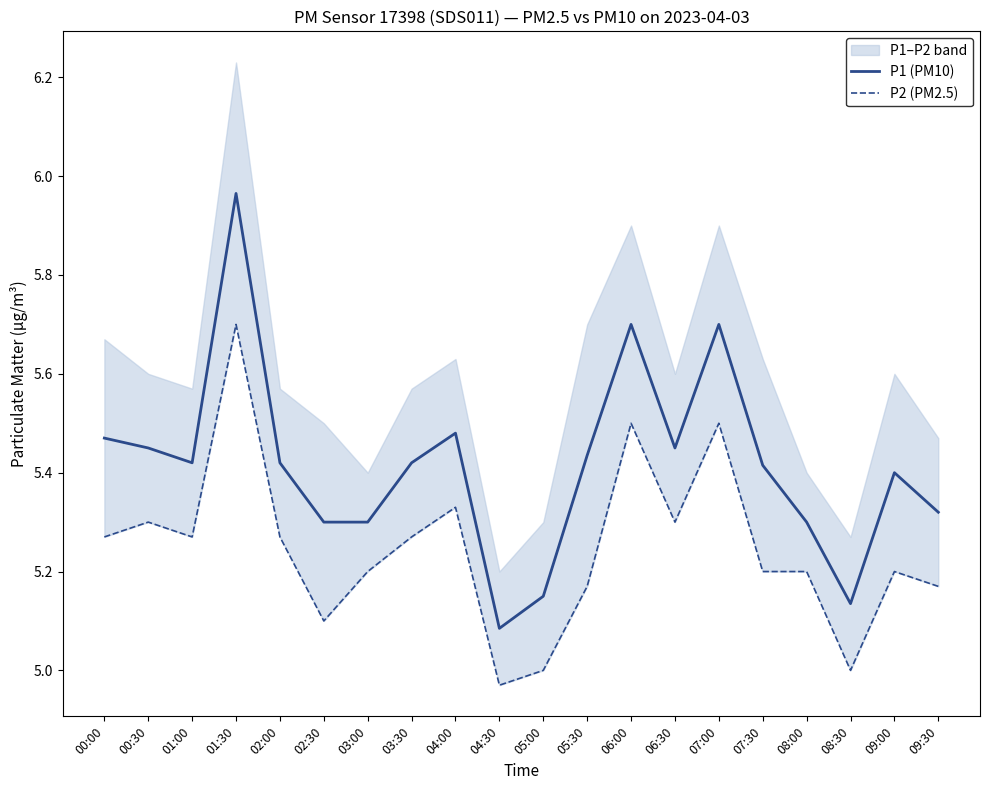

What is the label of the 19th point from the right?

00:30